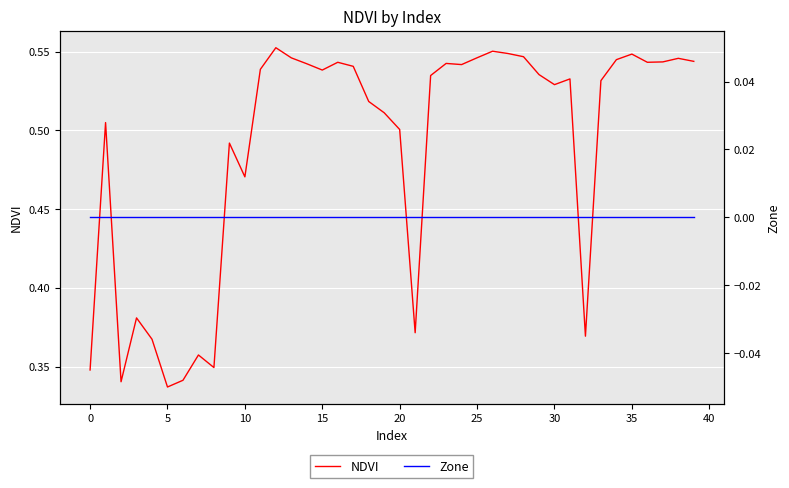

At which category is the sum across all series the highest?

12